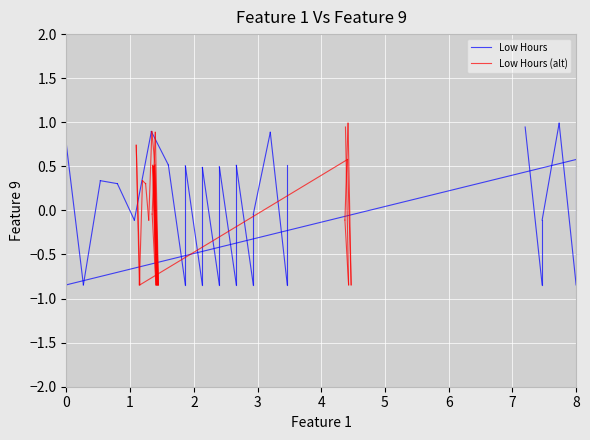

Which category has the lowest value in the Low Hours (alt) series?

1